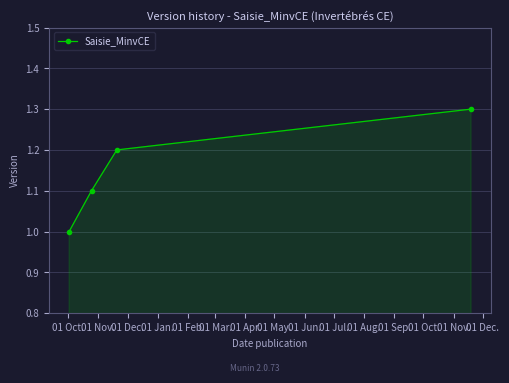

What is the difference between the maximum and minimum values?

0.3